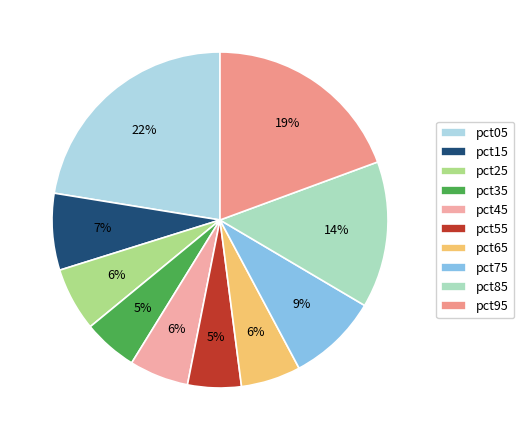

To the nearest percent, what is the difference between the largest and smallest slice percentages?

17%